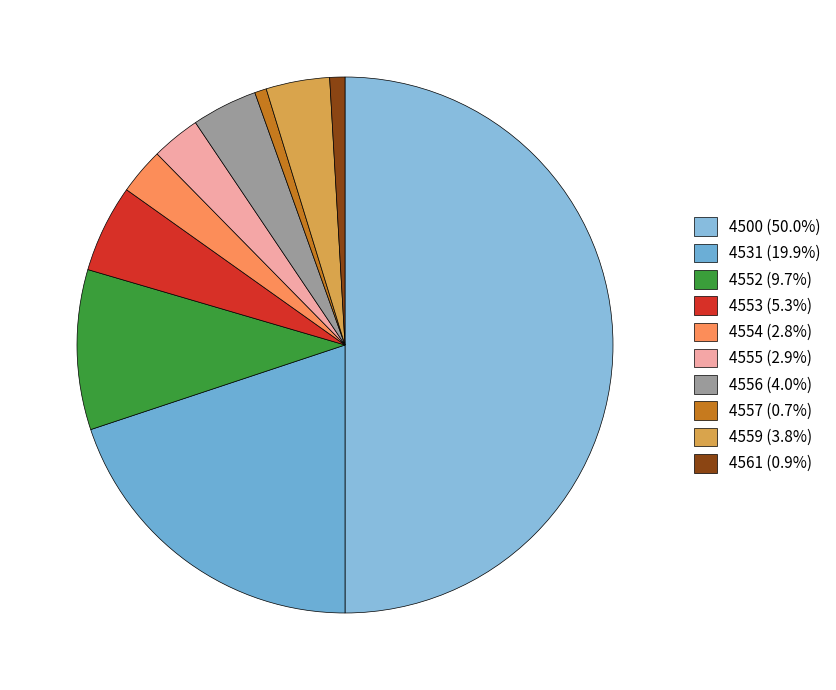

How many slices are in this pie chart?

10